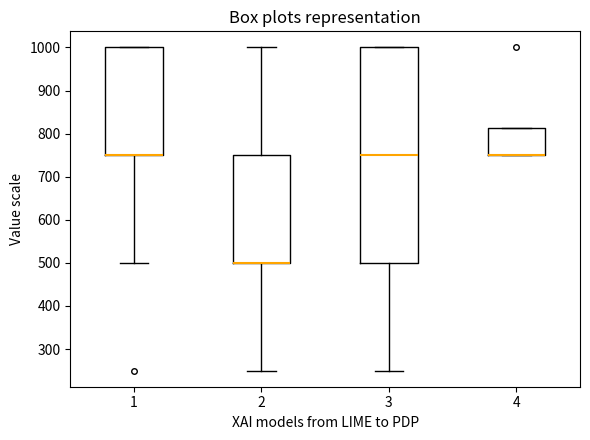

Reading left to right, read every box against the y-axis: the position of its median line, the range the box covers, and the ends of its whiskers. The values are not printed on the chart, so give them approximately, as read against the axis.

1: median 750 (drawn on the box's lower edge), box 750 to 1000, whiskers 500 to 1000
2: median 500 (drawn on the box's lower edge), box 500 to 750, whiskers 250 to 1000
3: median 750, box 500 to 1000, whiskers 250 to 1000
4: median 750 (drawn on the box's lower edge), box 750 to 810, whiskers 750 to 810